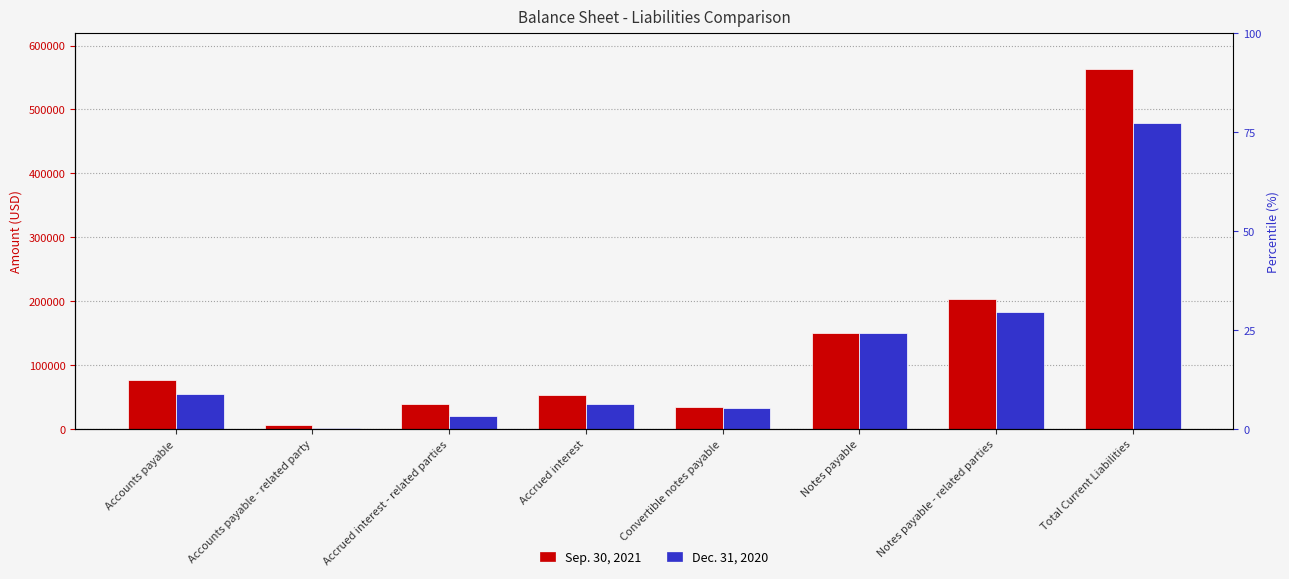

What is the average value of the Sep. 30, 2021 series?

140765